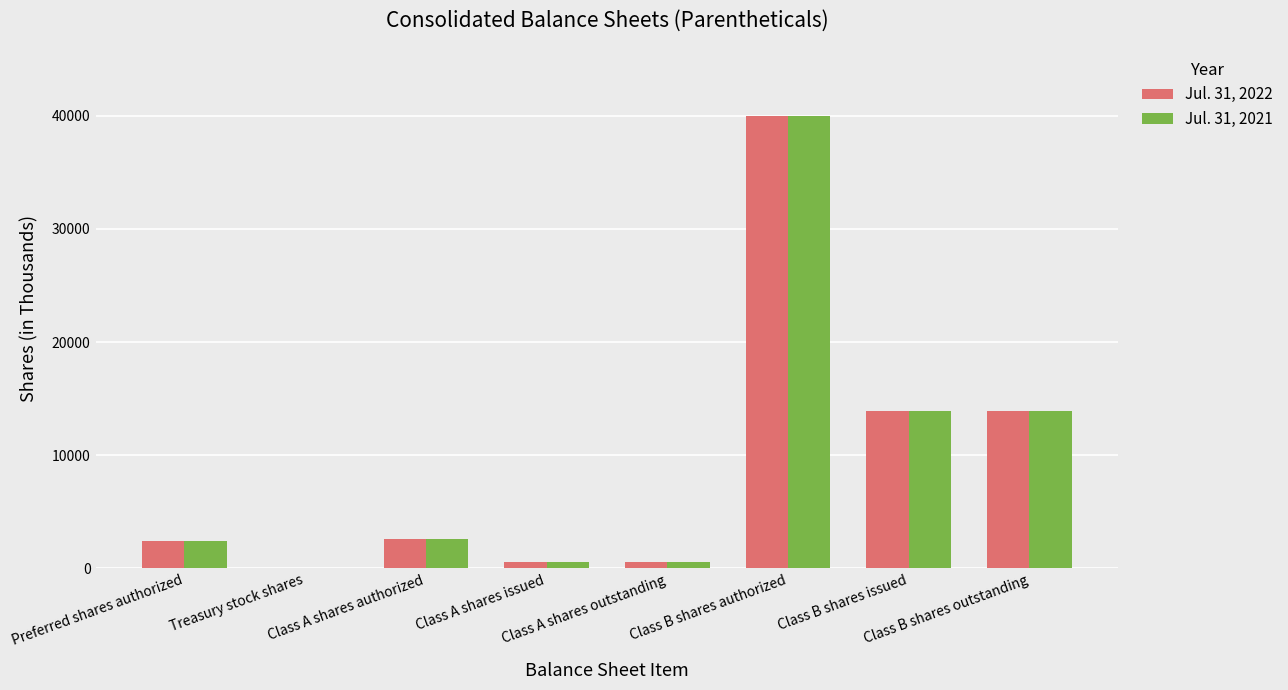

Reading left to right, extract all data points from this chart.

Jul. 31, 2022: 2400	74	2600	525	525	40000	13951	13877
Jul. 31, 2021: 2400	58	2600	525	525	40000	13923	13865